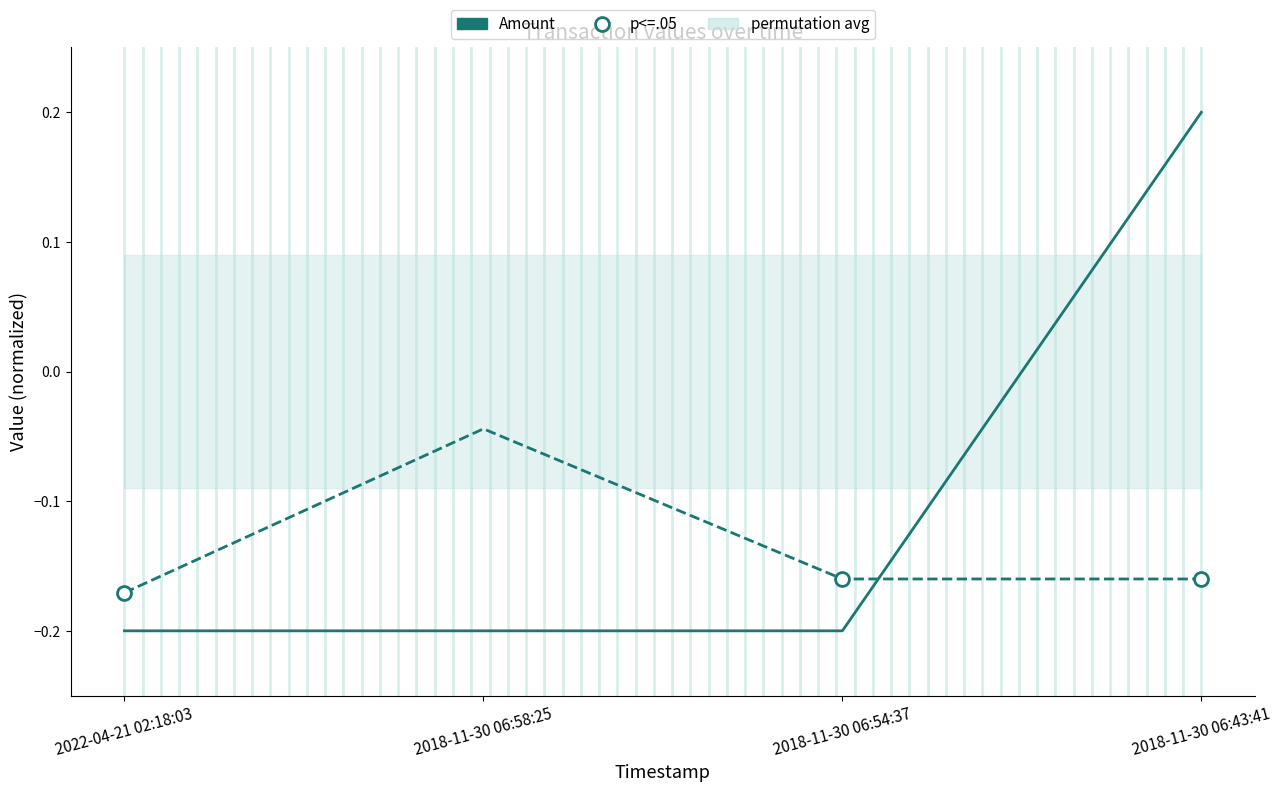

At which category is the sum across all series the highest?

2018-11-30 06:43:41